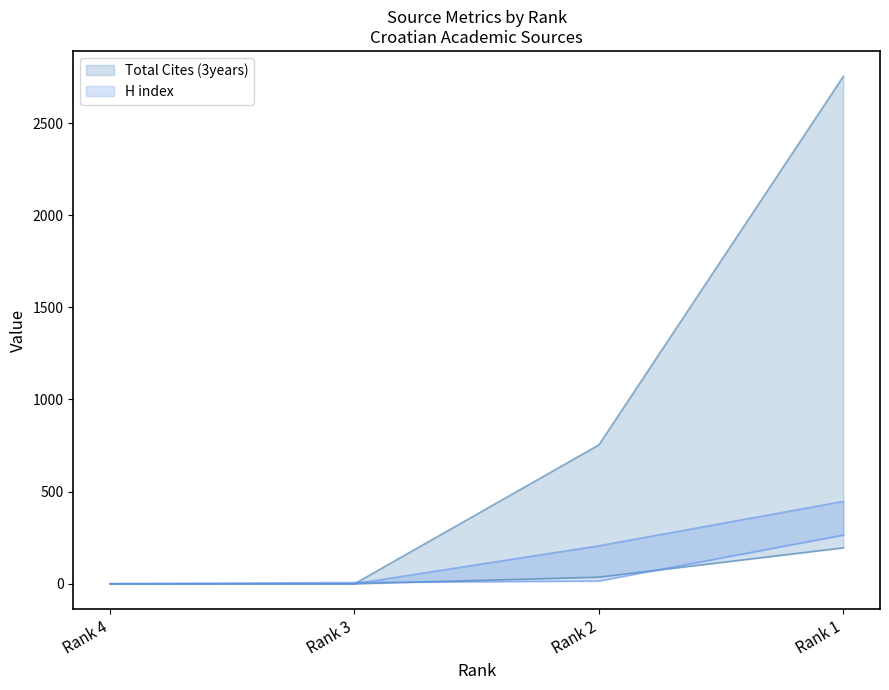

How many data points does each series have?

4